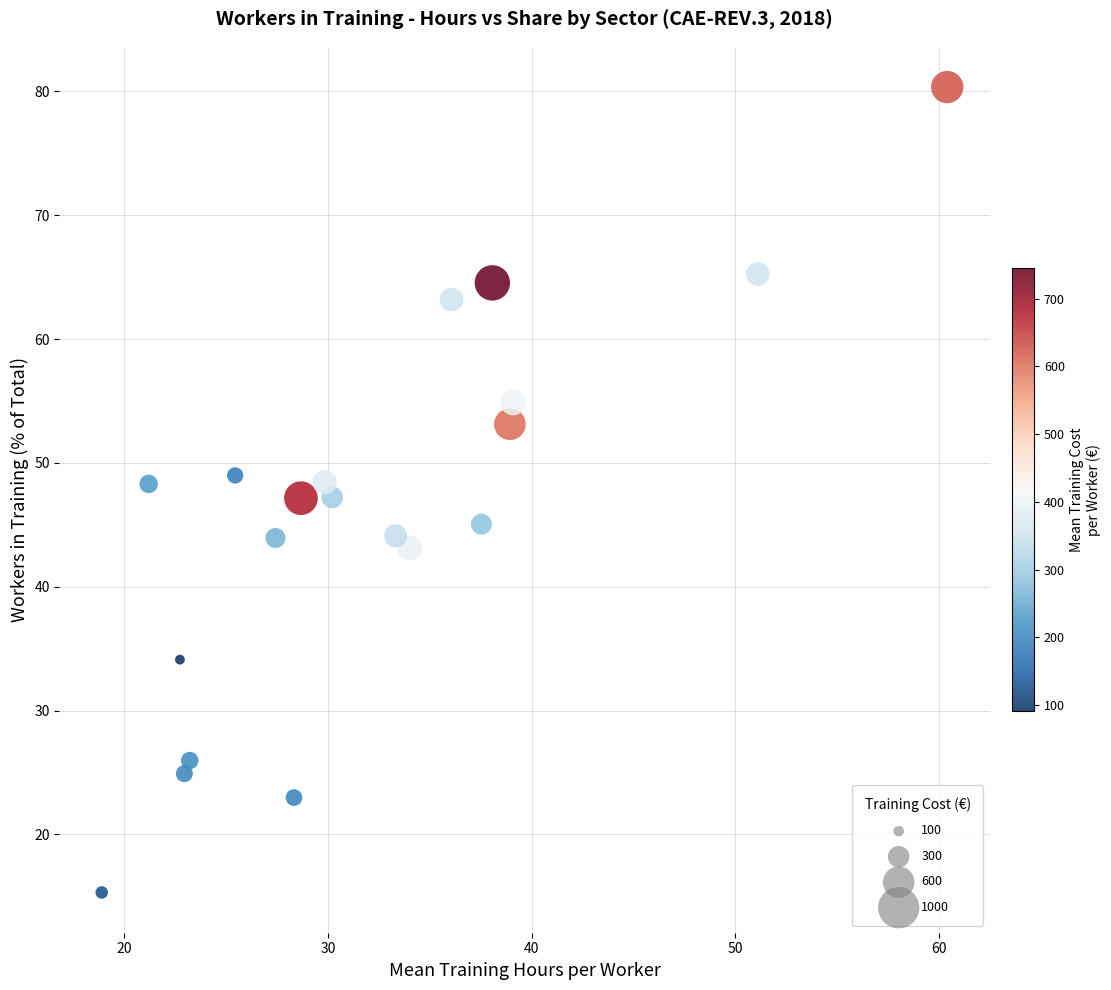

What is the range of Y values (max minus min)?

65.0